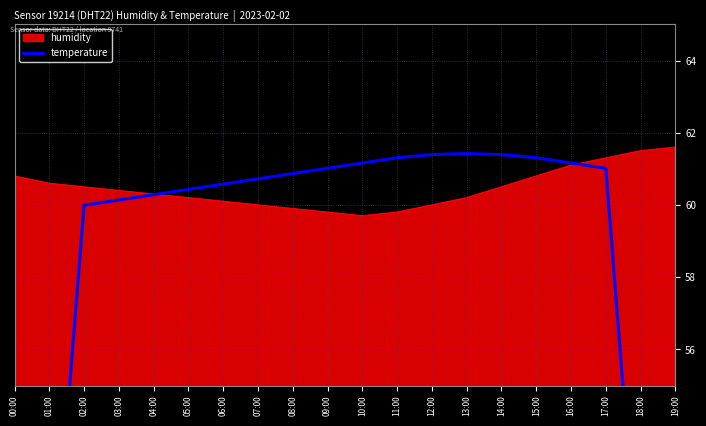

What is the difference between the second highest and minimum values?

25.5